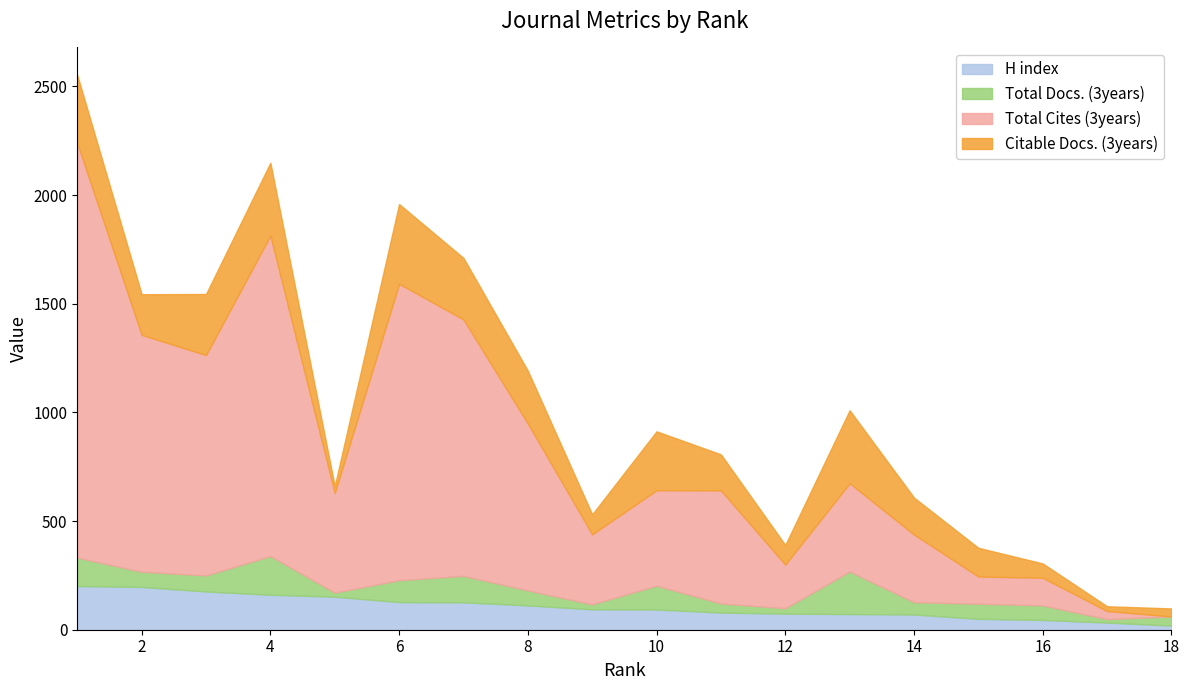

How many interior local valleys does the Total Docs. (3years) series have?

6